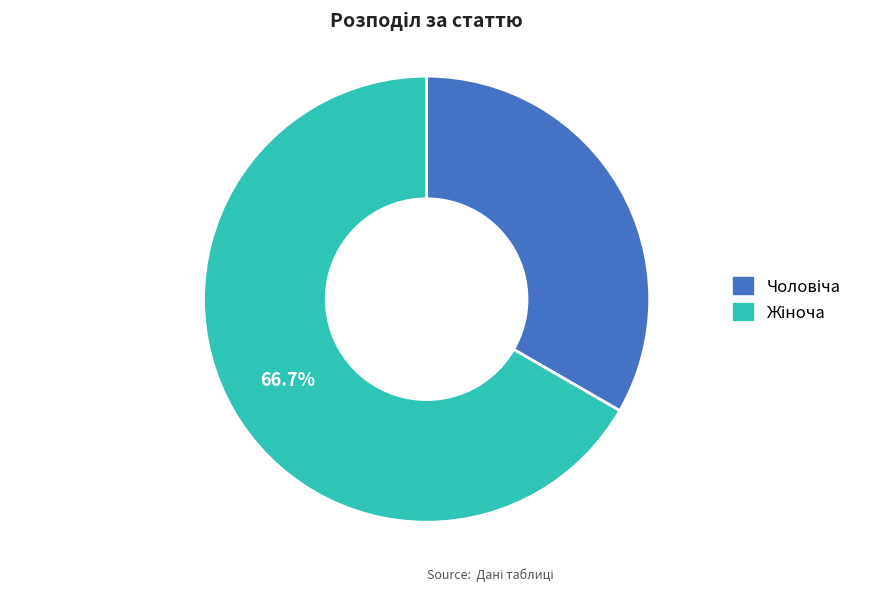

Is there any slice that represents more than half of the pie?

Yes